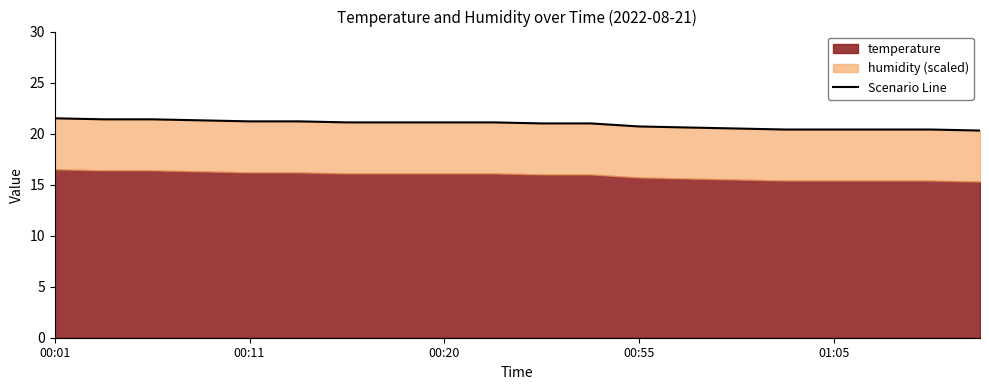

Does the chart have visible grid lines?

No